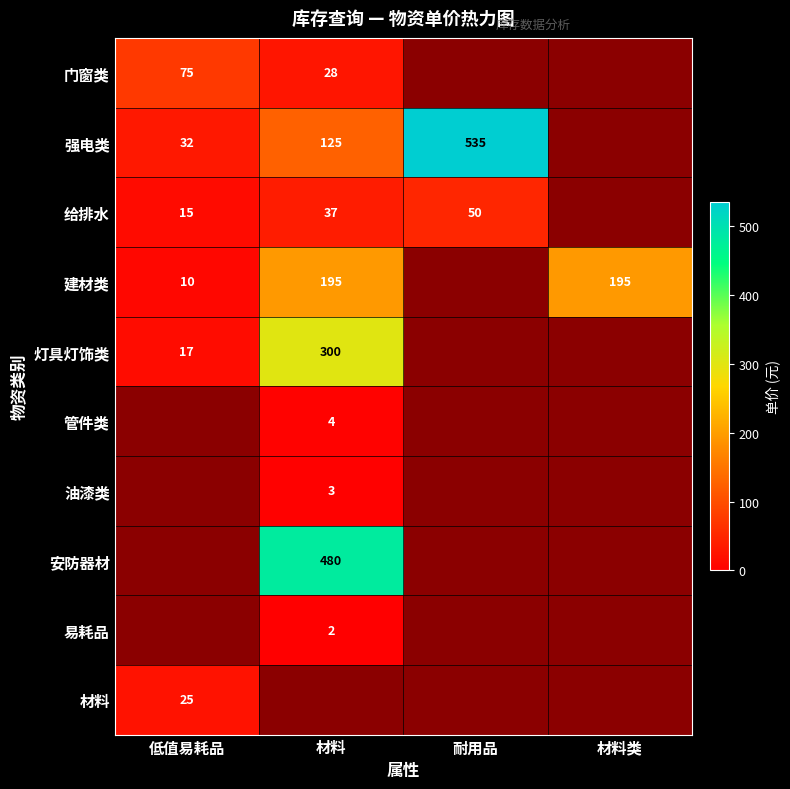

True or false: 强电类 has a value of 32 at 低值易耗品.

True